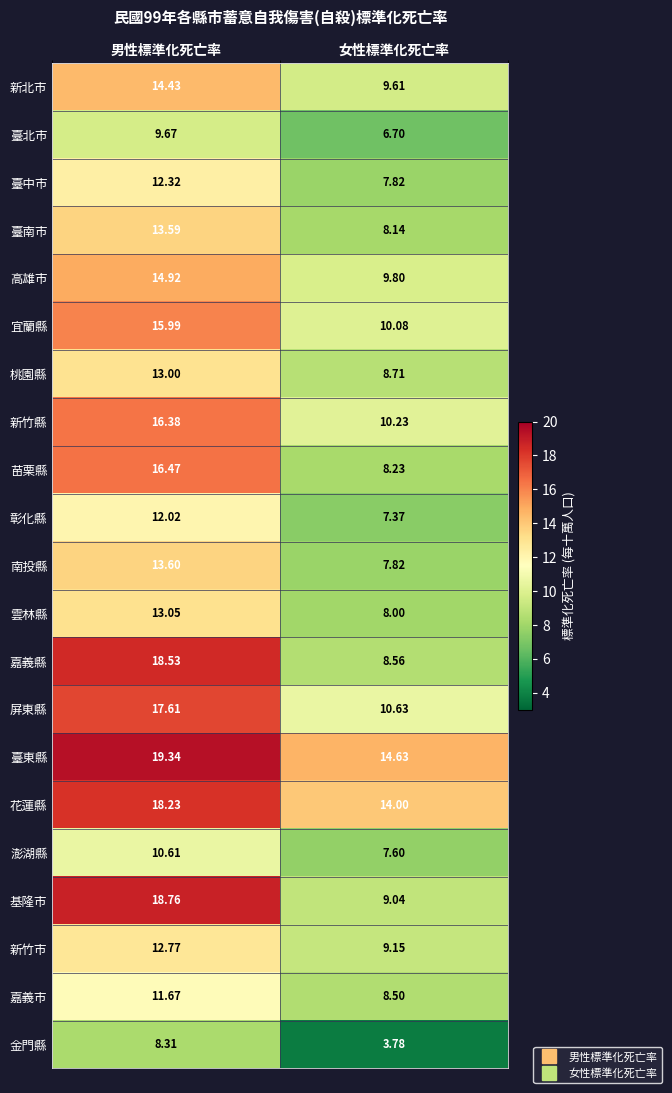

Which series has the widest spread of values?

嘉義縣